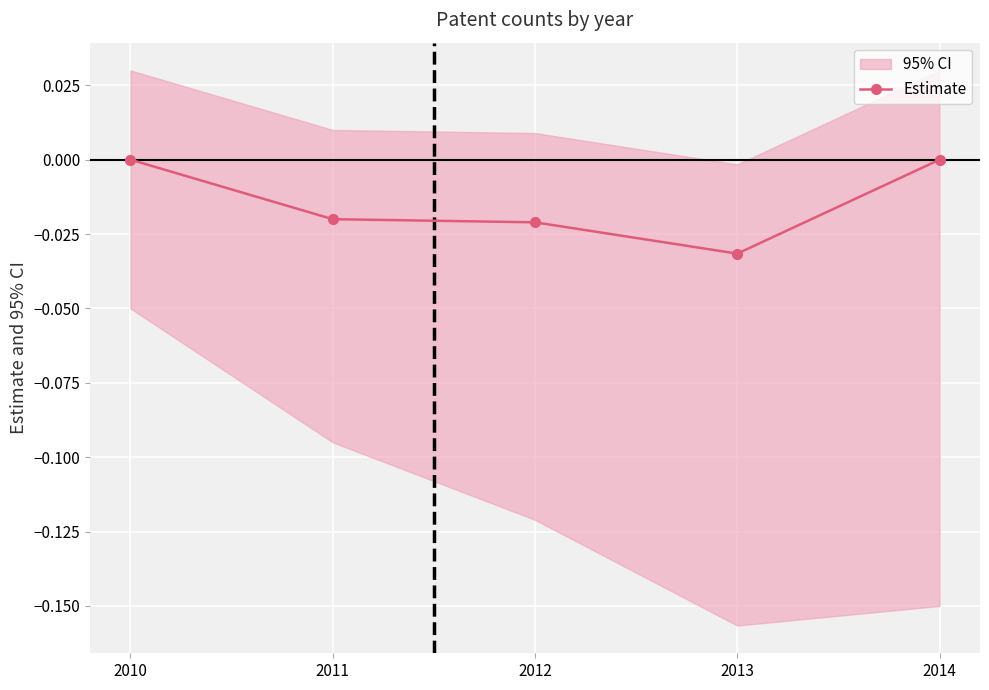

What is the sum of all values?

-0.1